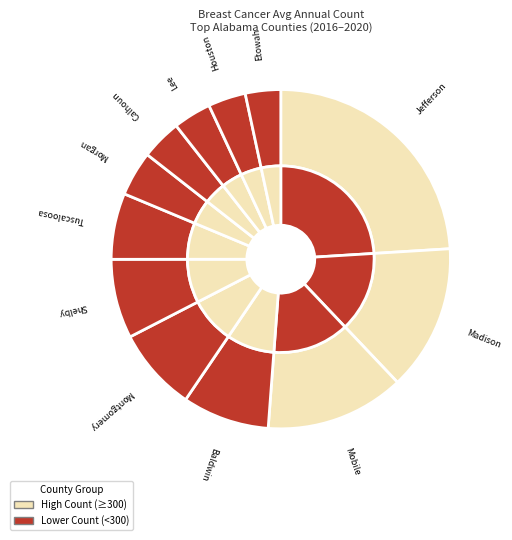

To the nearest percent, what percentage of the pie is Madison County?

14%